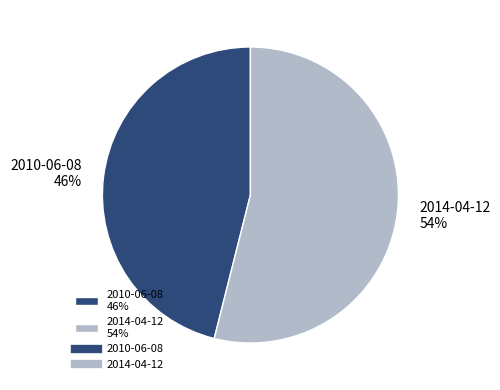

Do 2010-06-08 and 2014-04-12 together represent more than half of the pie?

Yes